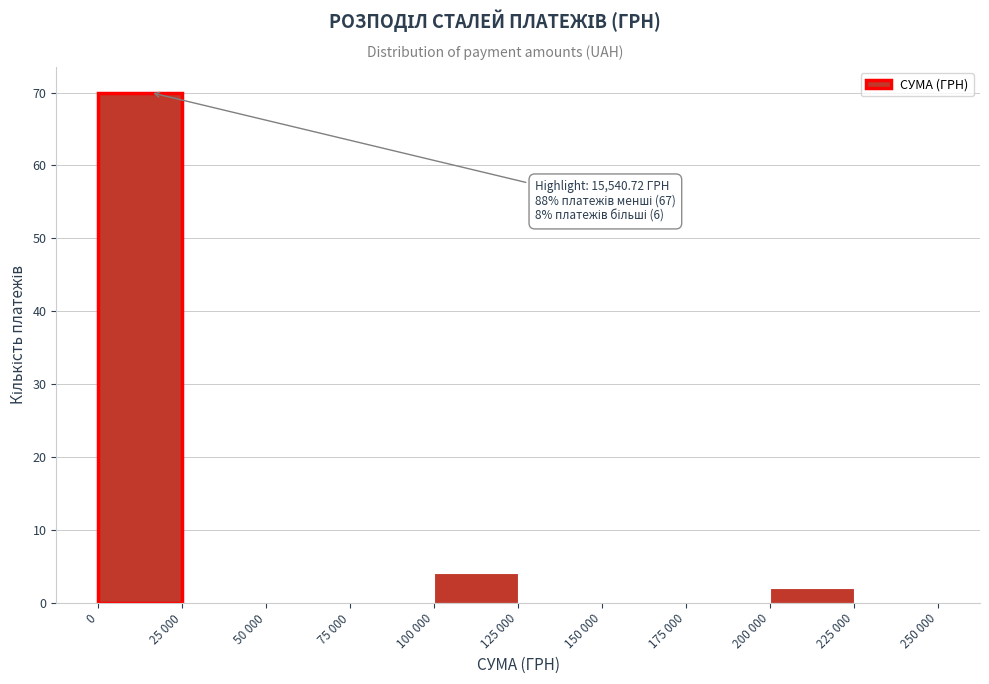

Reading left to right, list all the values displayed in this chart.

0=70	25 000=0	50 000=0	75 000=0	100 000=4	125 000=0	150 000=0	175 000=0	200 000=2	225 000=0